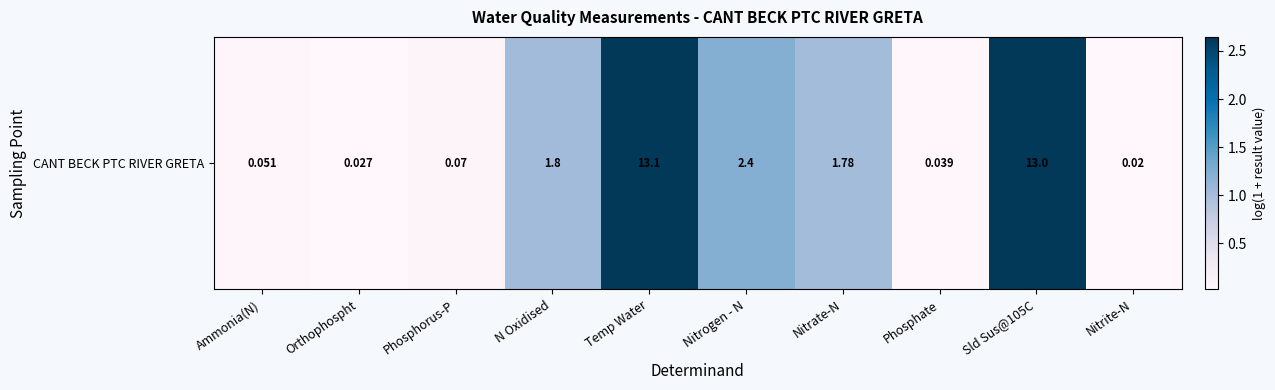

What is the difference between the maximum and second lowest values?

2.6